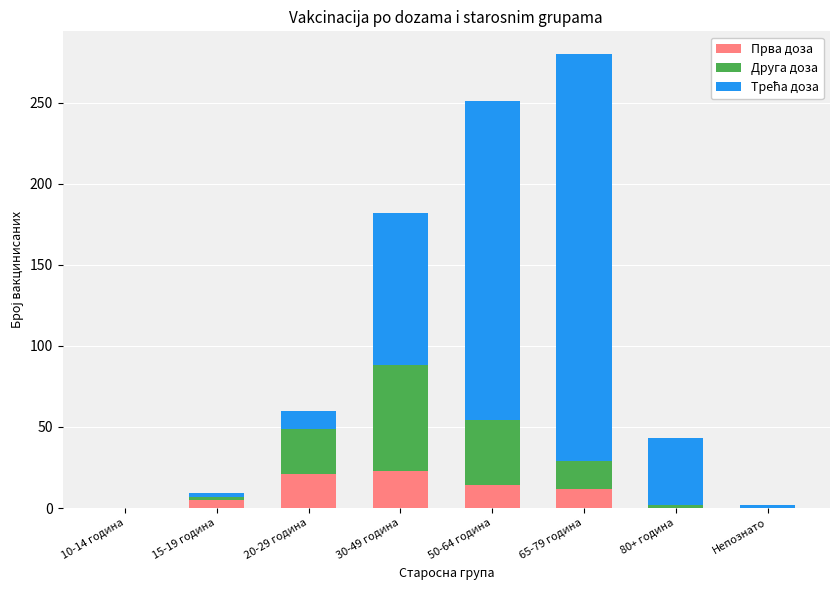

What is the highest value of the Прва доза series?

23